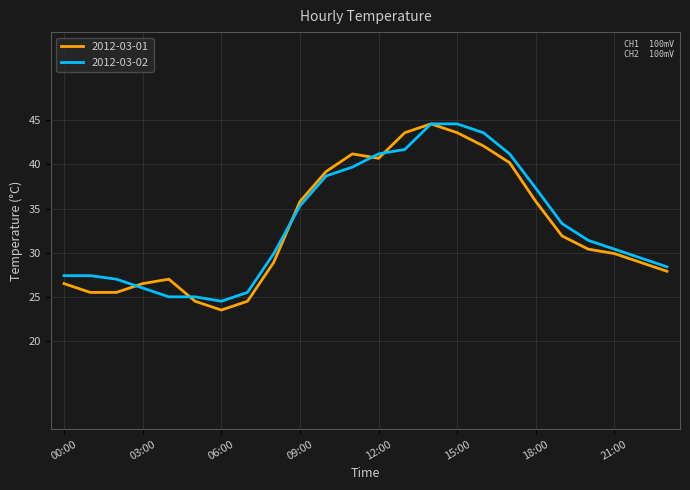

Which series has the largest range (max minus min)?

2012-03-01